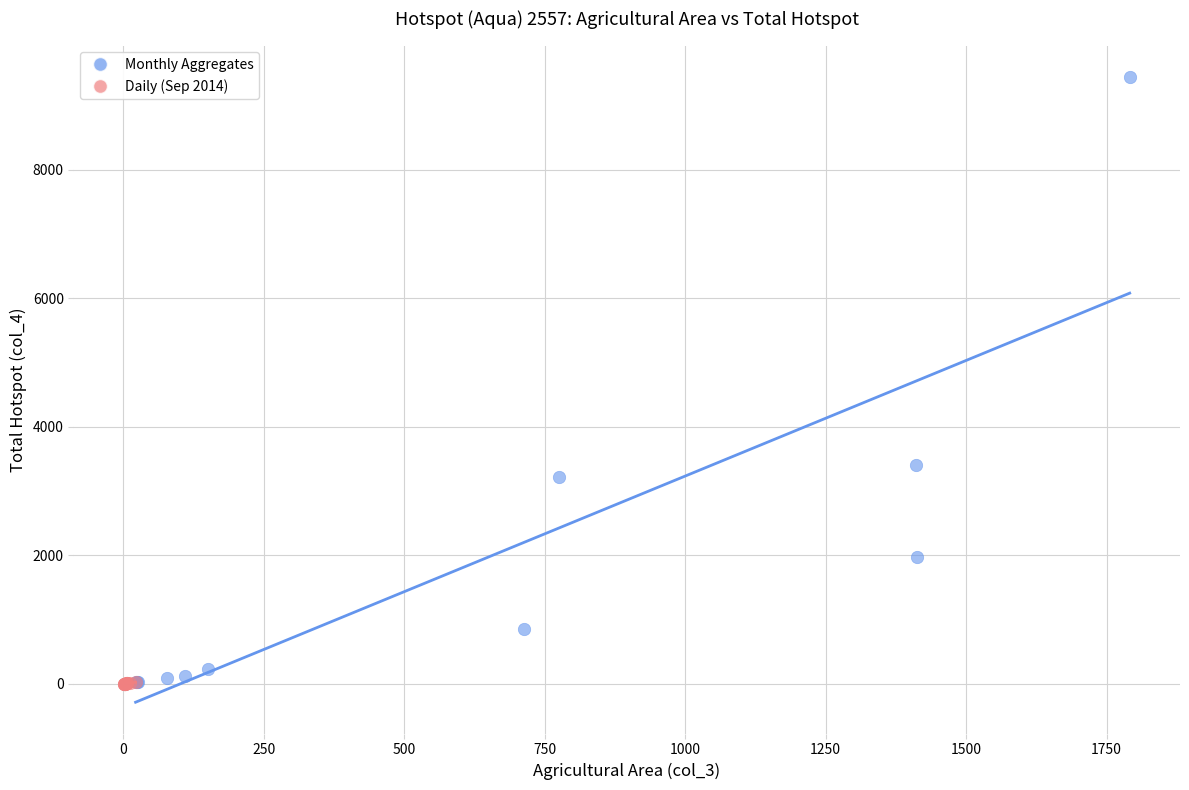

Which series has the largest Y range (max minus min)?

Monthly Aggregates